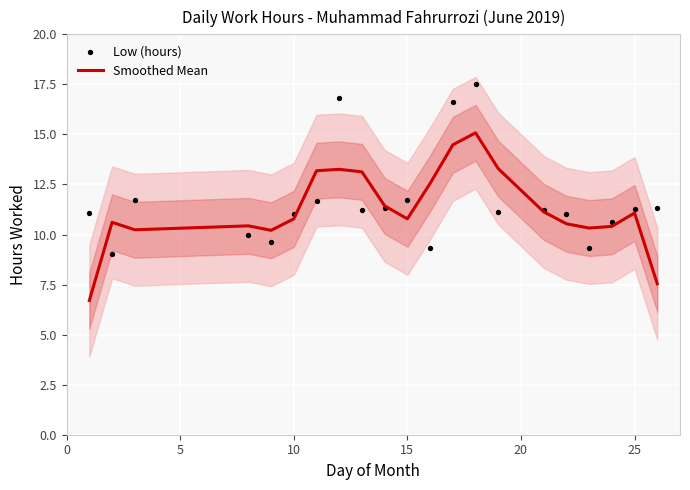

What is the maximum value for Smoothed Mean?

15.1